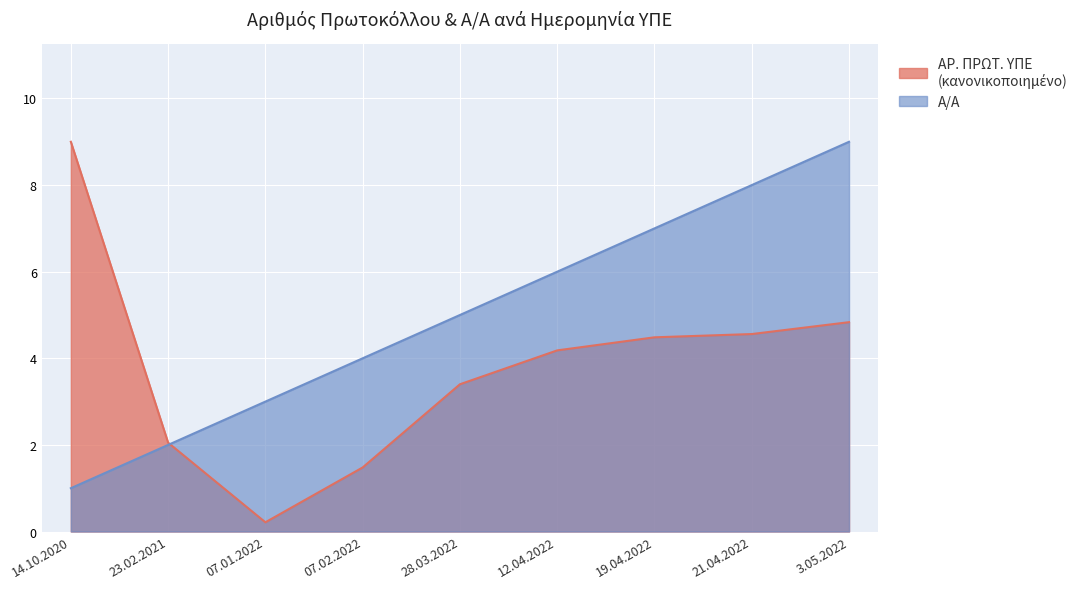

Reading left to right, what are all the values shown in this chart?

Α/Α: 1.0	2.0	3.0	4.0	5.0	6.0	7.0	8.0	9.0
ΑΡ. ΠΡΩΤ. ΥΠΕ: 9.0	2.1	0.2	1.5	3.4	4.2	4.5	4.6	4.8